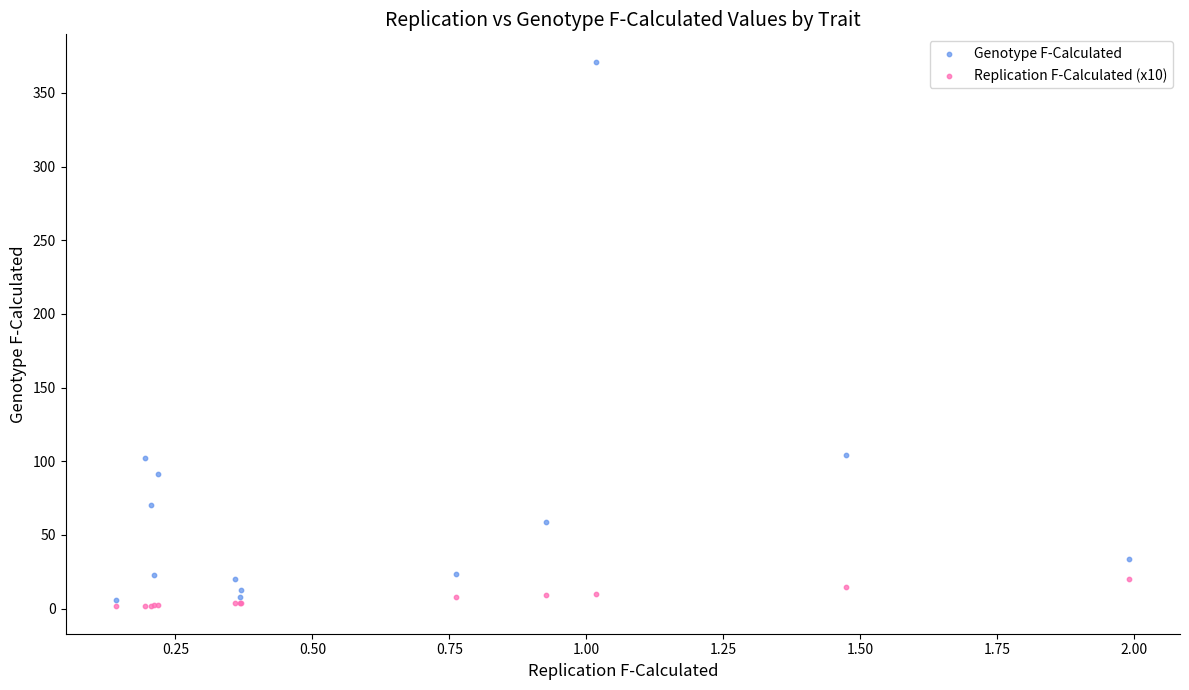

What is the X range (max minus min) for the scatter plot?

1.8